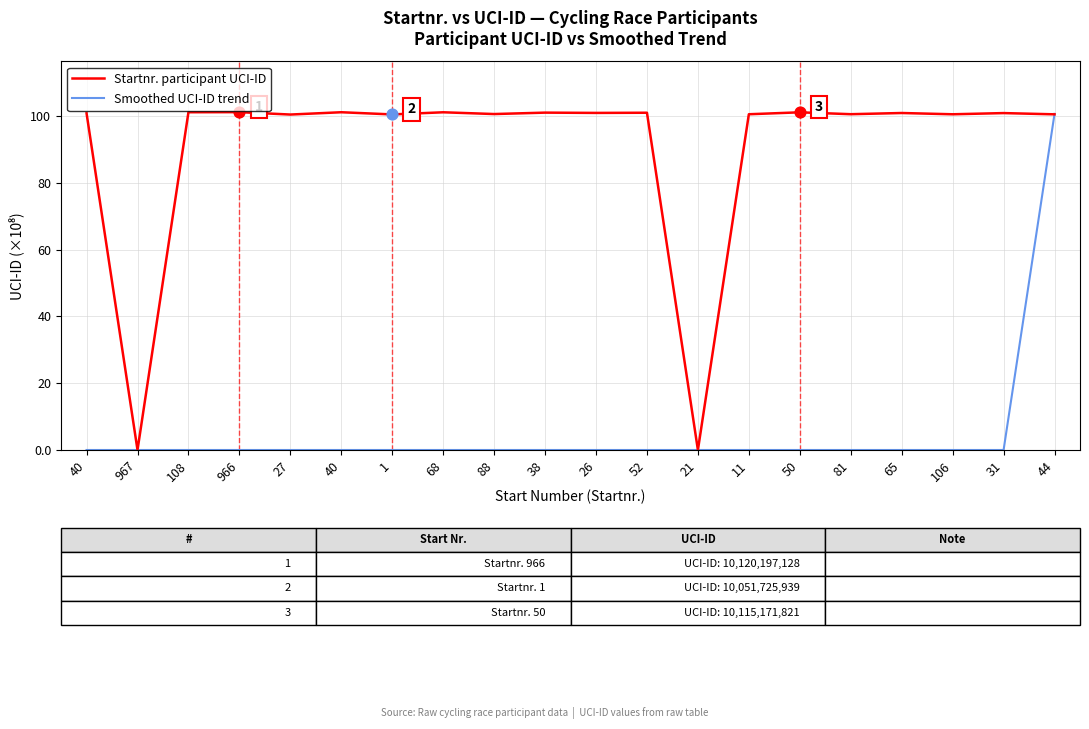

Is the value of Startnr. participant UCI-ID at 27 greater than the value of Smoothed UCI-ID trend at 40?

Yes